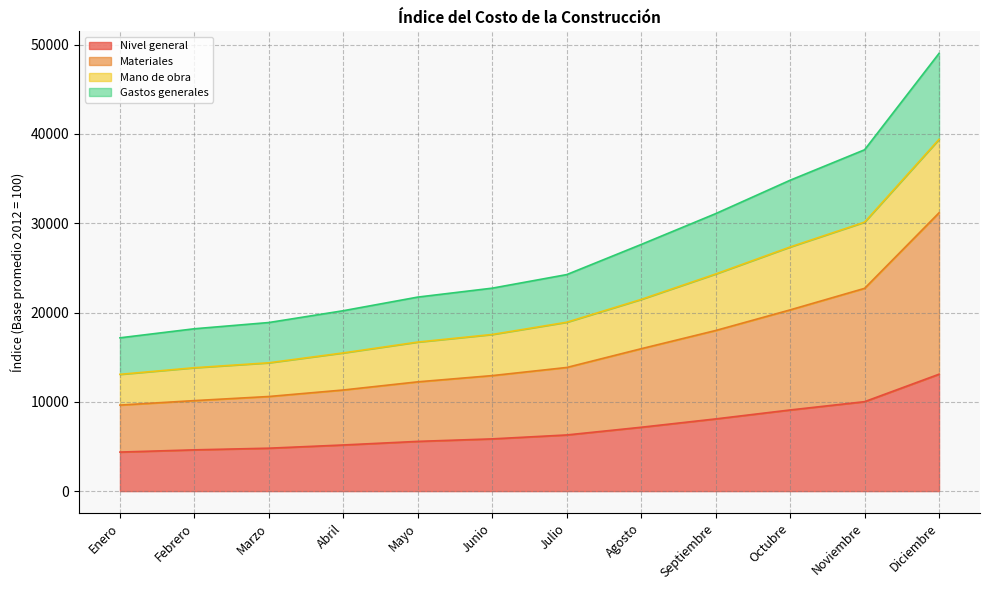

What value does the Nivel general series have at Octubre?

9089.3